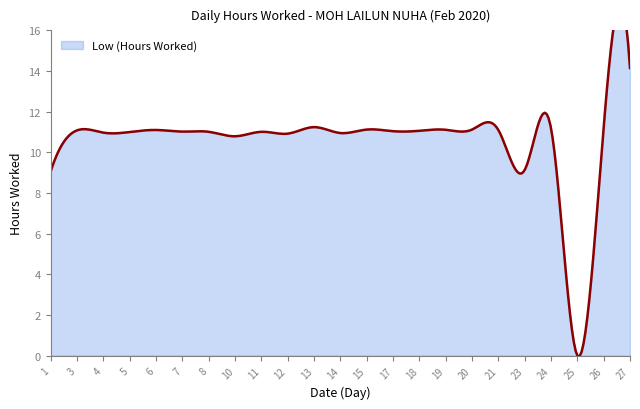

The value at 4 is 7.0. True or false?

False